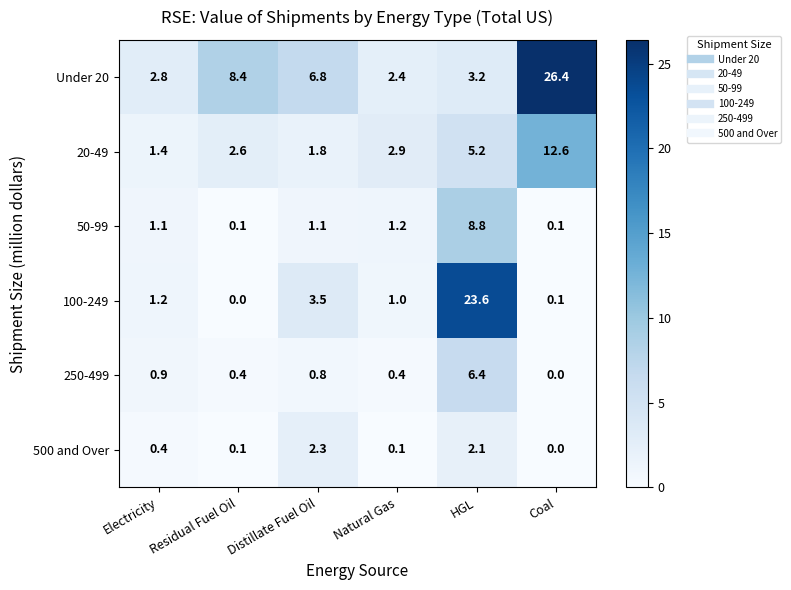

The 500 and Over series shows -1.5 at Coal. True or false?

False